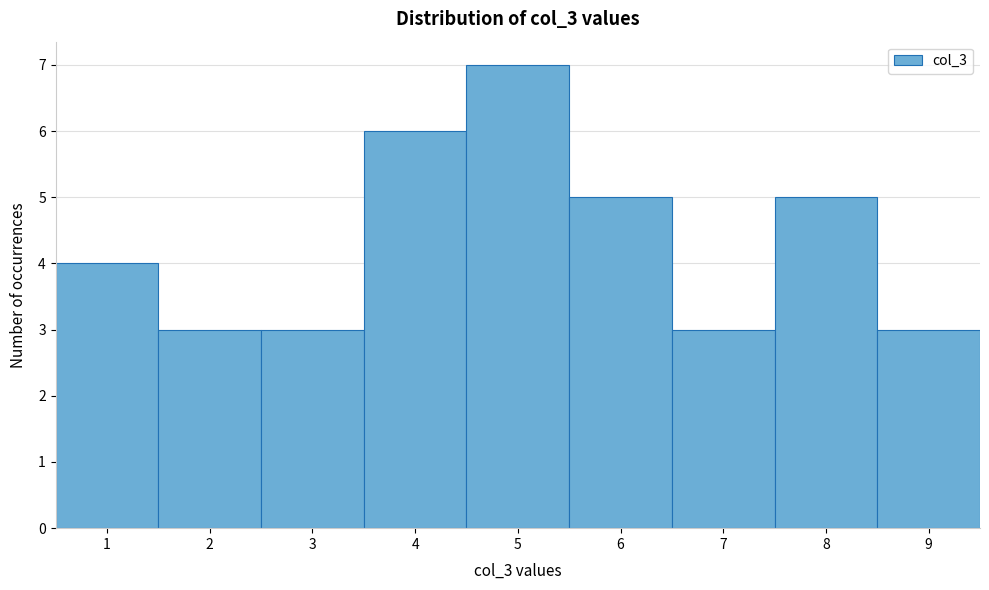

Over which range of the x-axis is the bar tallest?

4.5 to 5.5